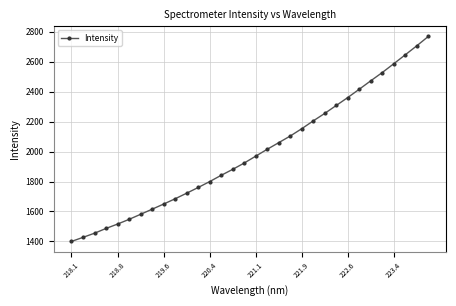

Count the number of data series in this chart.

1